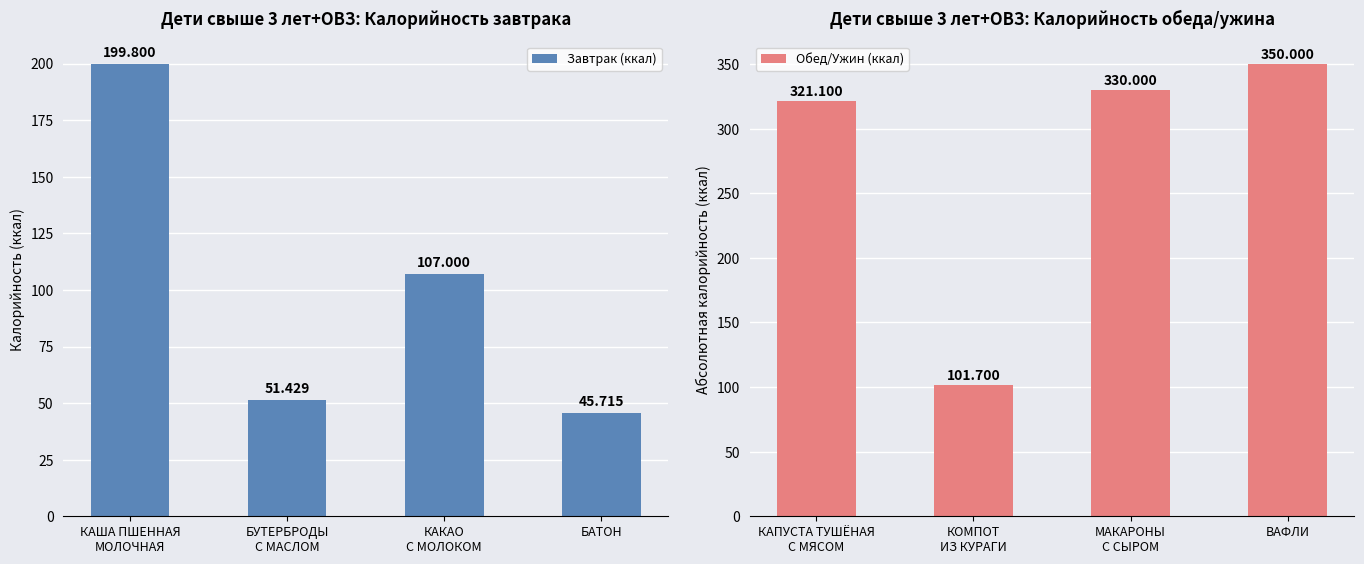

Which series changed the most between КАКАО
С МОЛОКОМ and БАТОН?

Завтрак (ккал)